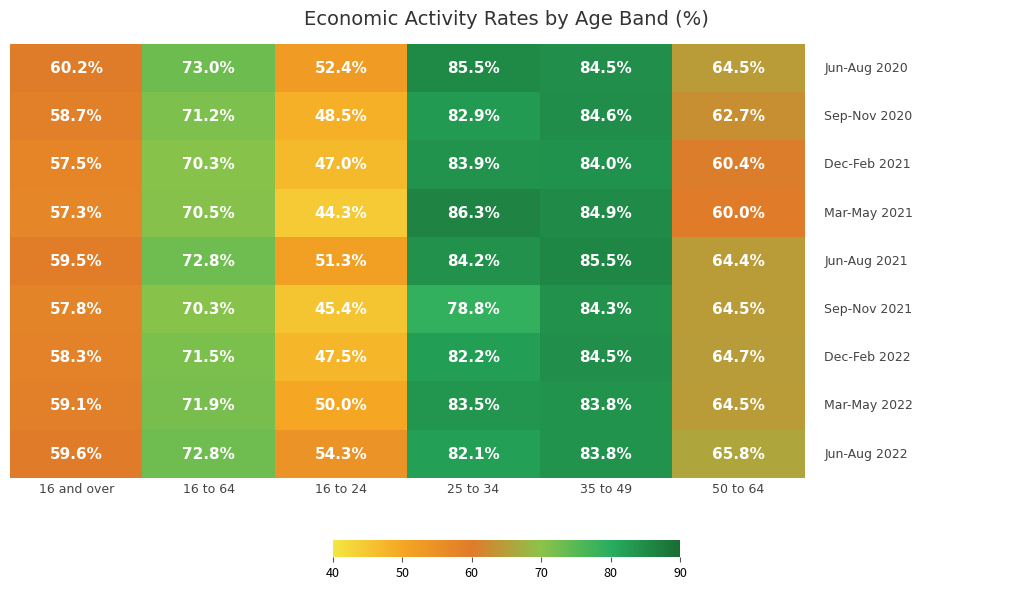

What is the difference between the highest and lowest values at 35 to 49?

1.7